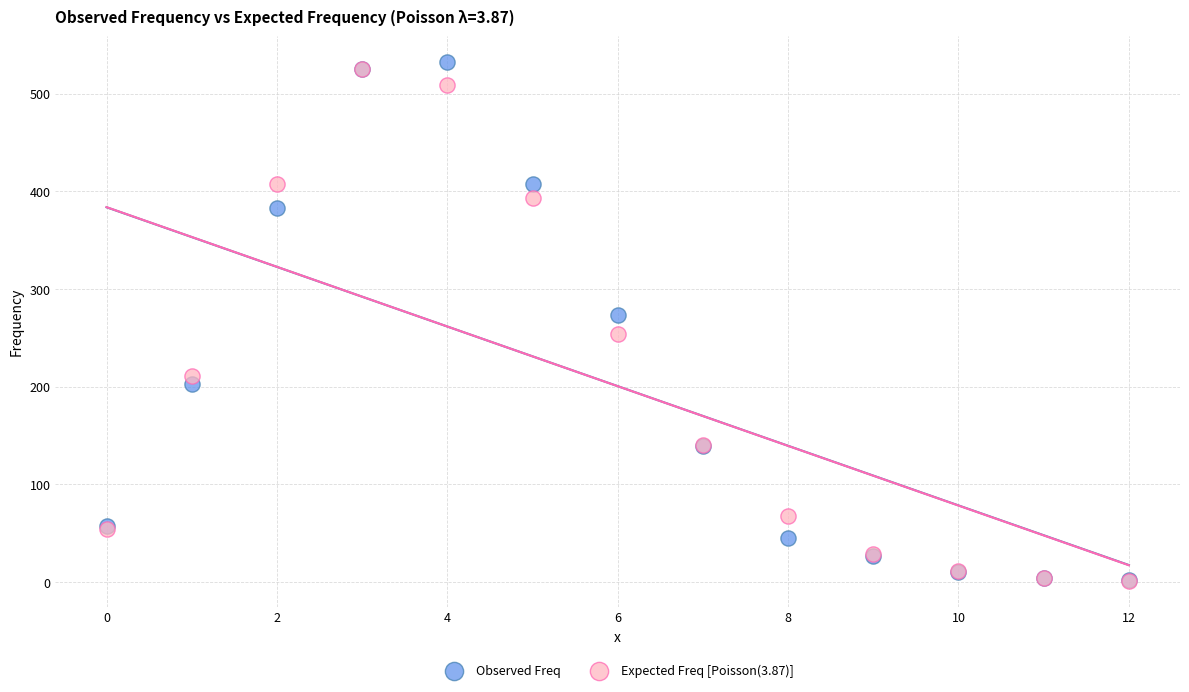

Which series reaches the maximum Y coordinate?

Observed Freq